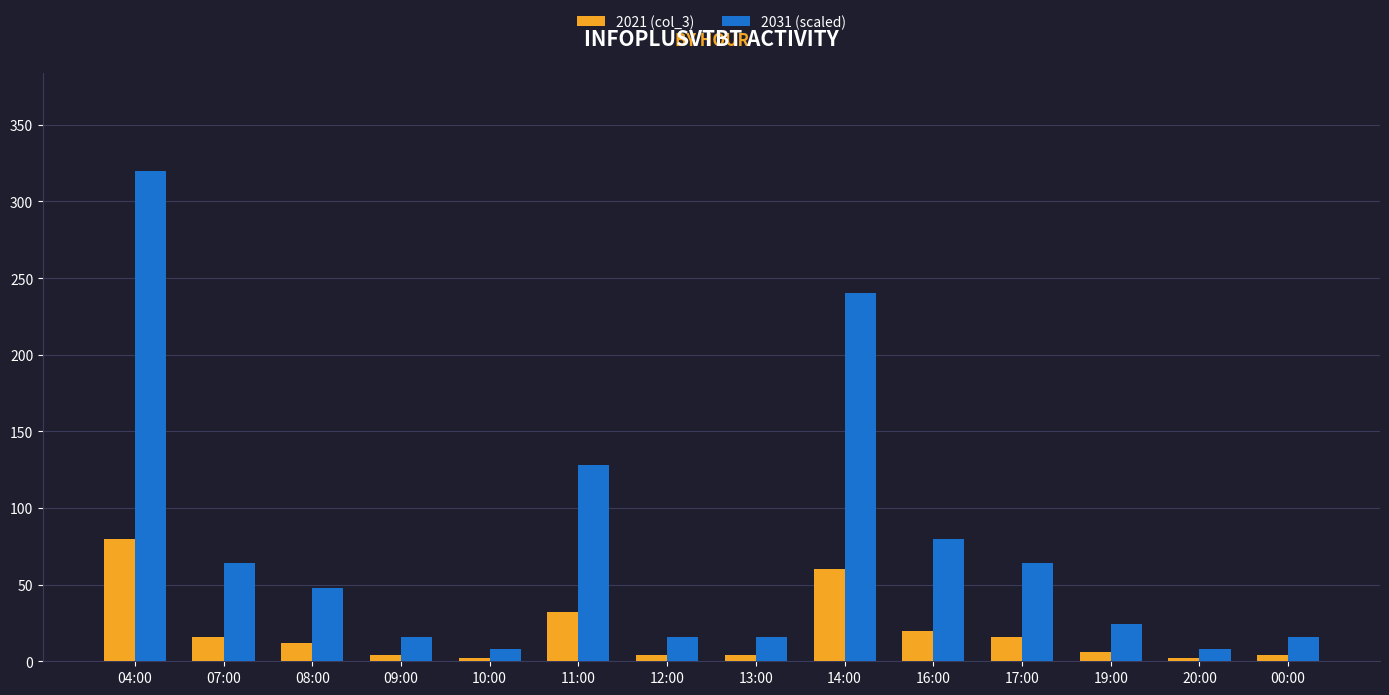

What is the total value across all series at 12:00?

20